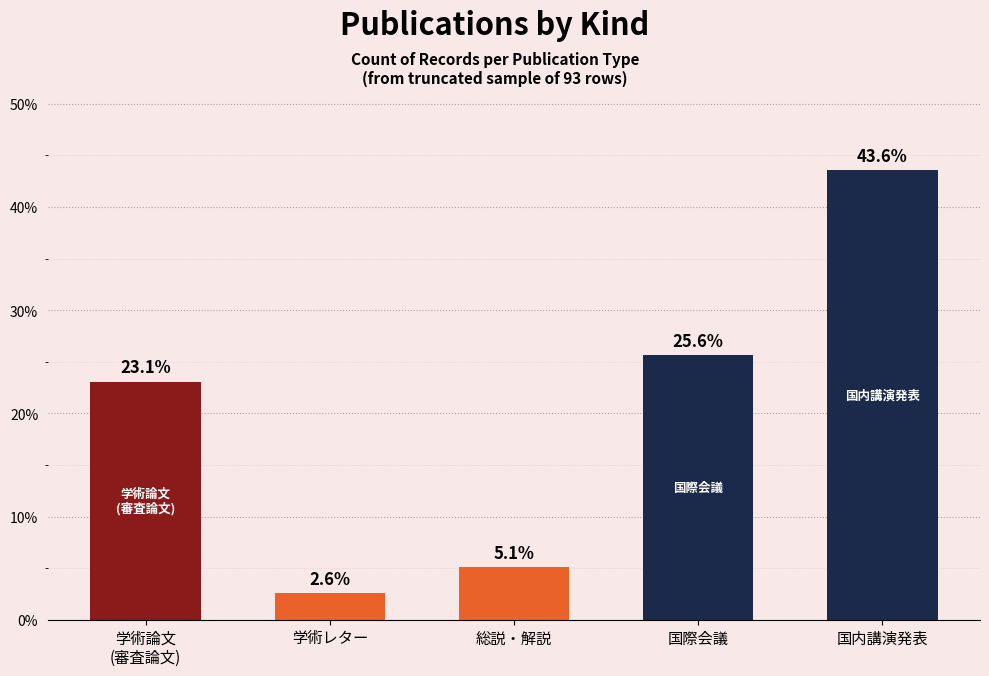

What position from the left is 学術論文
(審査論文)?

1